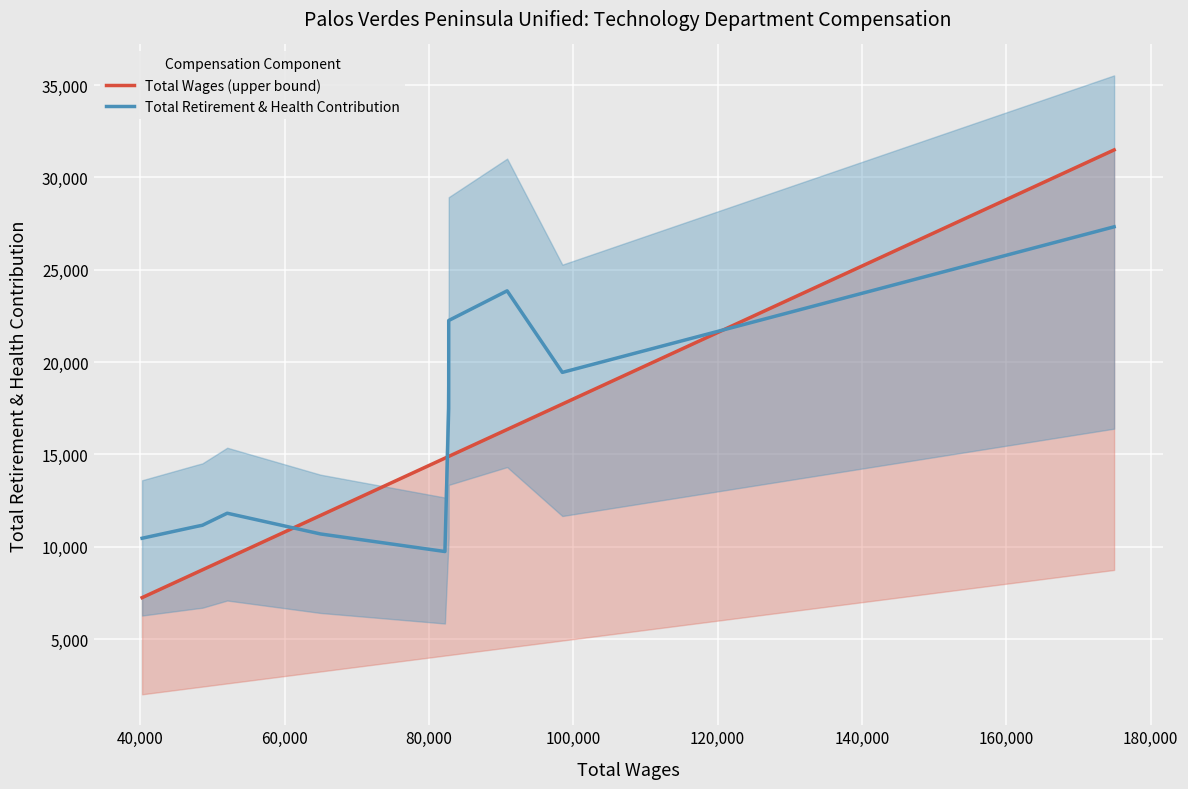

Is this an area chart (filled region under the line)?

No